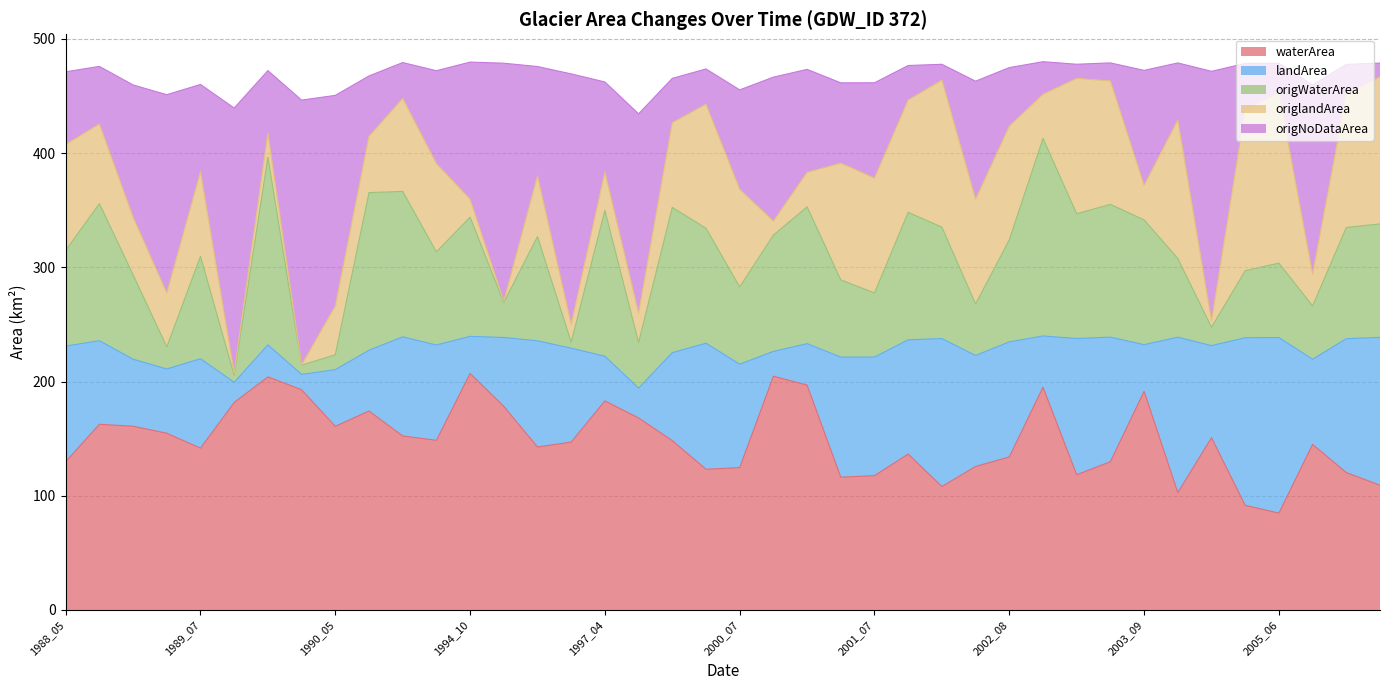

What is the value of the origWaterArea point at the 1st from the left?

314.9